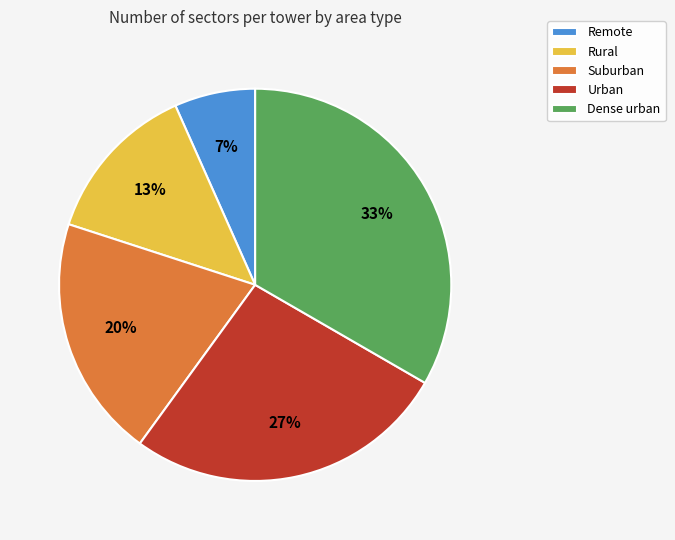

Does Remote account for over 50% of the chart?

No